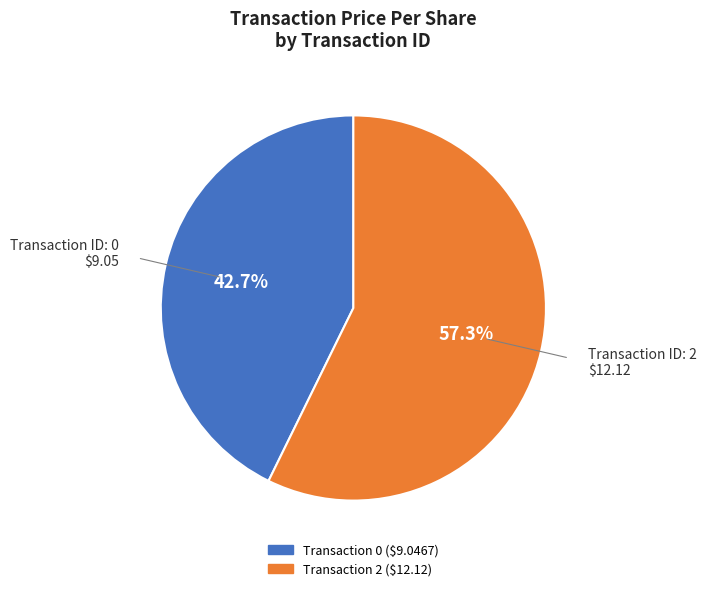

Is there a majority slice in this chart?

Yes